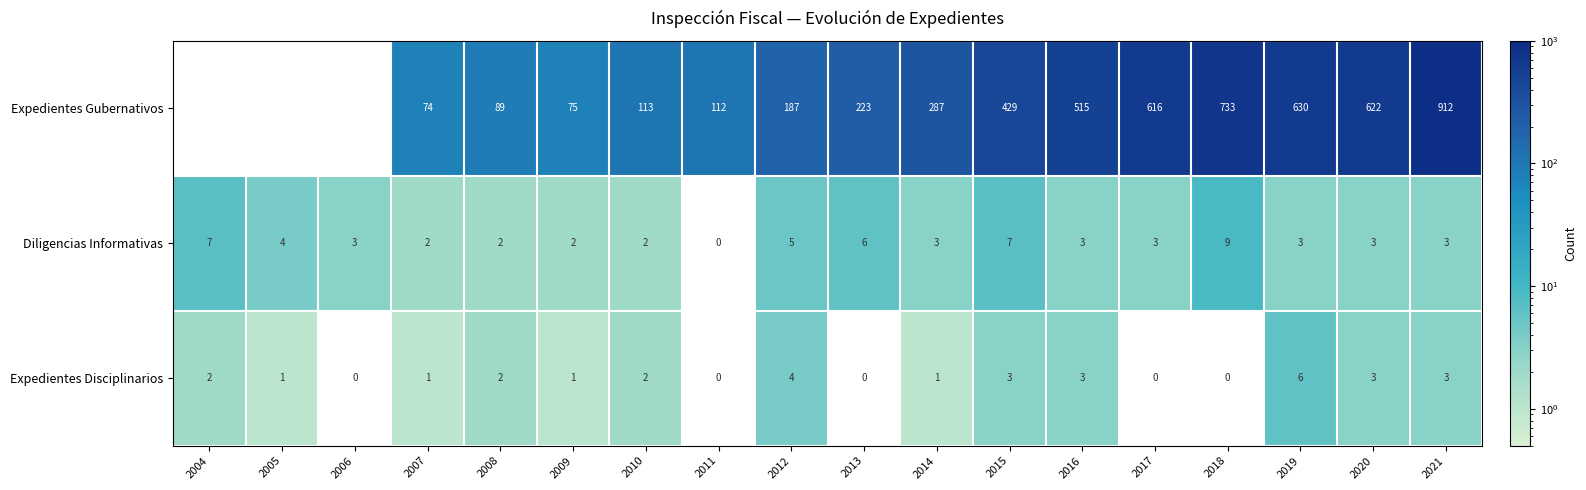

What is the highest value of the Expedientes Disciplinarios series?

6.0